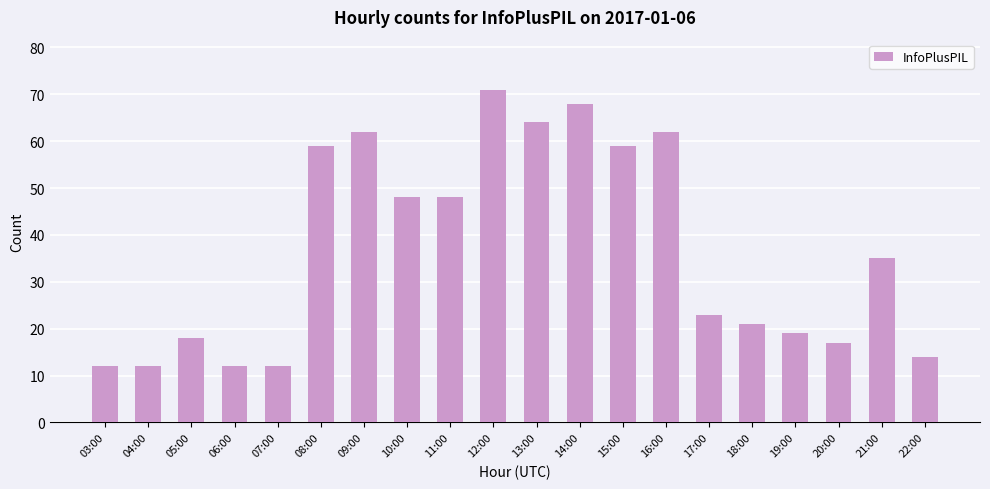

How many bars are there in total?

20